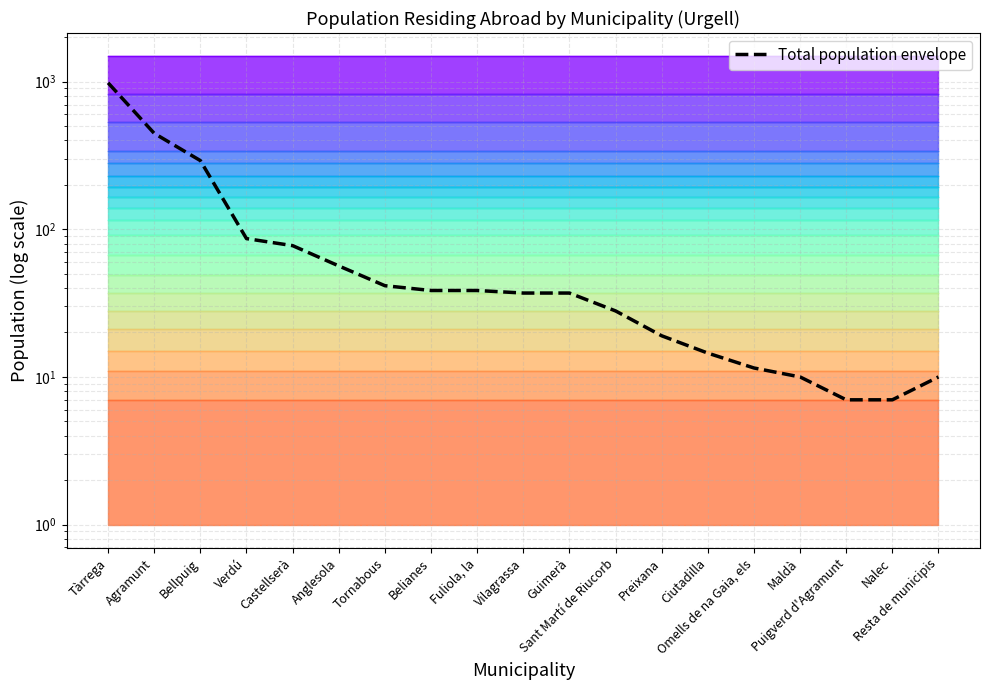

What is the change in value from Bellpuig to Anglesola?

-235.5